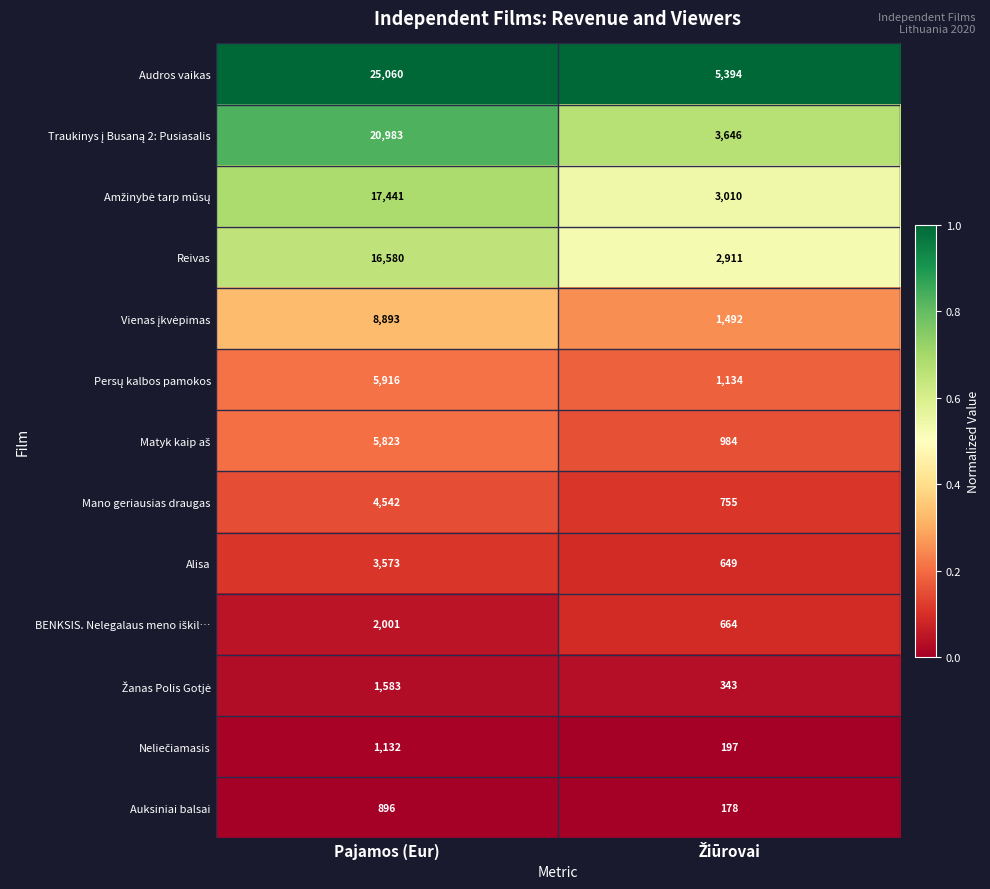

Which series has the largest range (max minus min)?

Audros vaikas